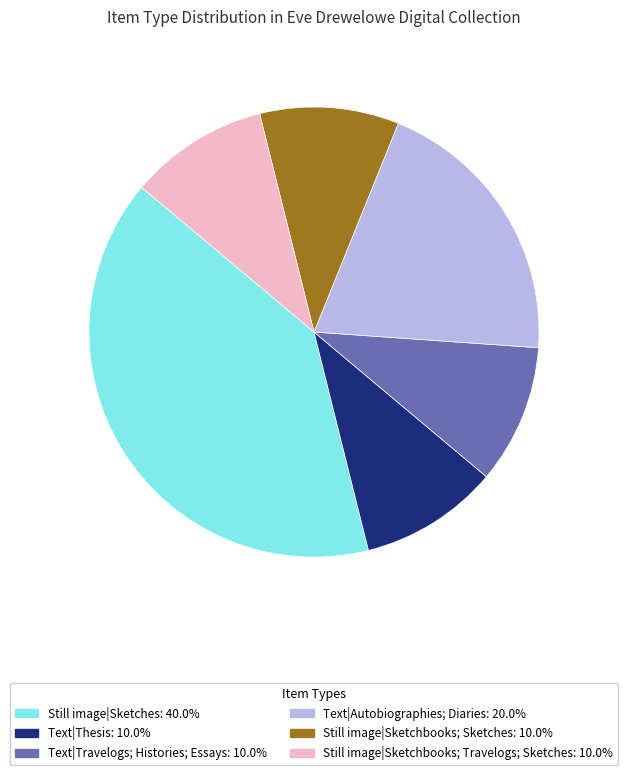

Combined, do Still image|Sketchbooks; Travelogs; Sketches and Text|Travelogs; Histories; Essays account for over 50%?

No